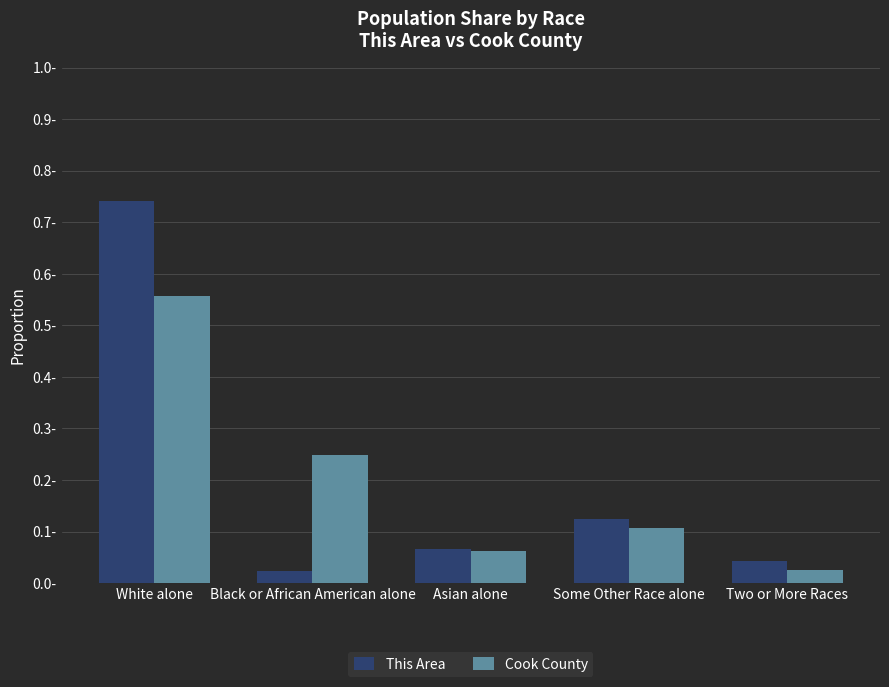

Is the value of Cook County at Asian alone greater than the value of This Area at Two or More Races?

Yes